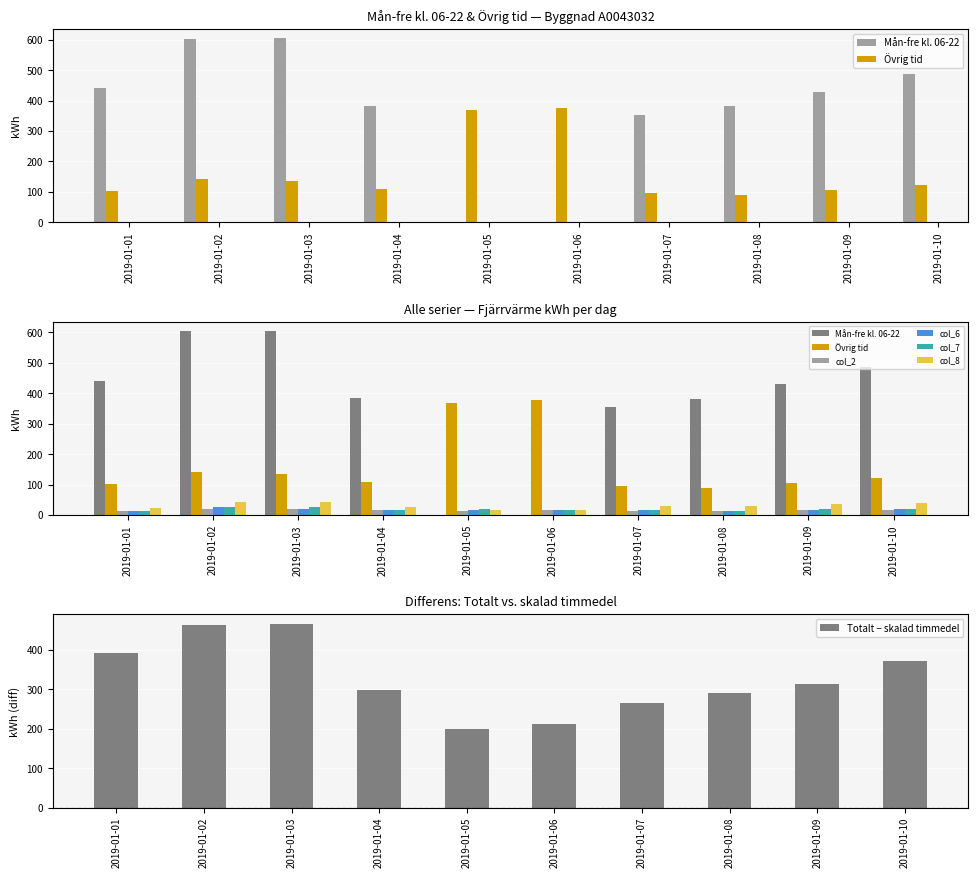

Reading left to right, transcribe all the data shown in this chart.

Mån-fre kl. 06-22: 439.9	603.5	605.2	383.2	0.0	0.0	353.5	381.0	429.3	487.6
Övrig tid: 102.1	141.9	134.6	109.3	368.3	377.2	95.8	89.5	106.3	122.6
col_2: 13.5	19.2	20.5	18.0	13.8	15.5	12.8	12.5	15.1	17.3
col_6: 11.8	25.2	19.7	16.0	17.0	17.2	15.2	14.5	18.0	19.0
col_7: 12.8	25.0	25.1	15.2	18.5	16.2	15.8	14.2	18.8	20.5
col_8: 22.2	43.4	43.9	28.0	18.2	16.8	29.8	30.9	36.6	38.6